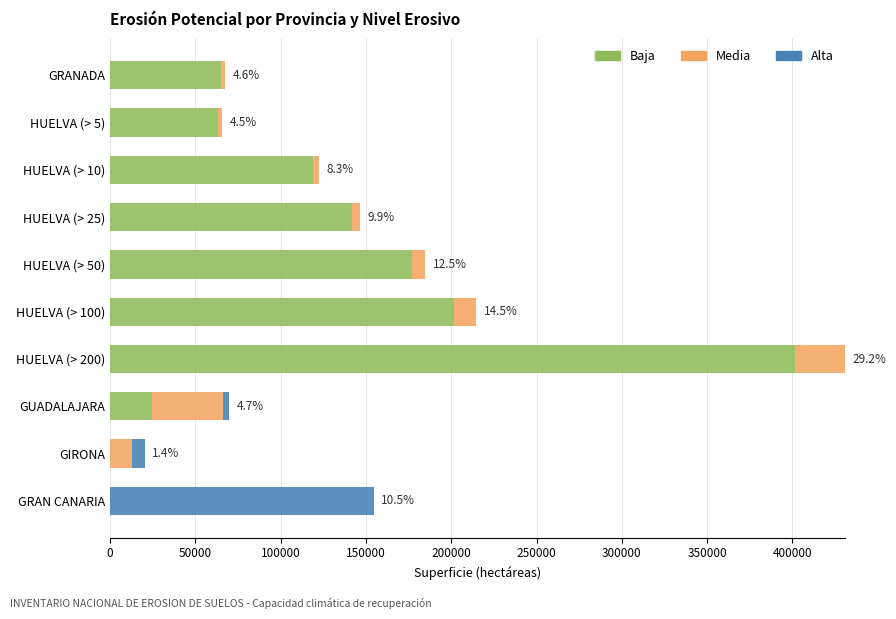

At which category is the sum across all series the highest?

HUELVA (> 200)